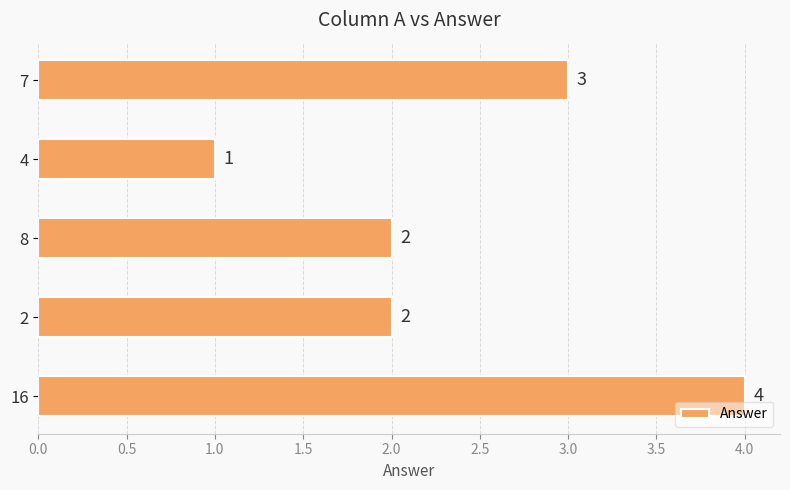

Reading bottom to top, what are all the values shown in this chart?

4	2	2	1	3